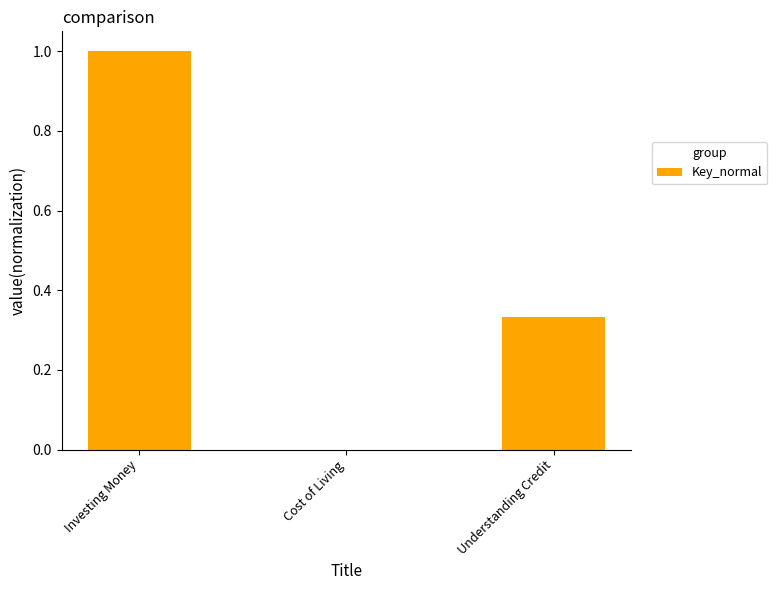

Which label corresponds to the largest value in the chart?

Investing Money